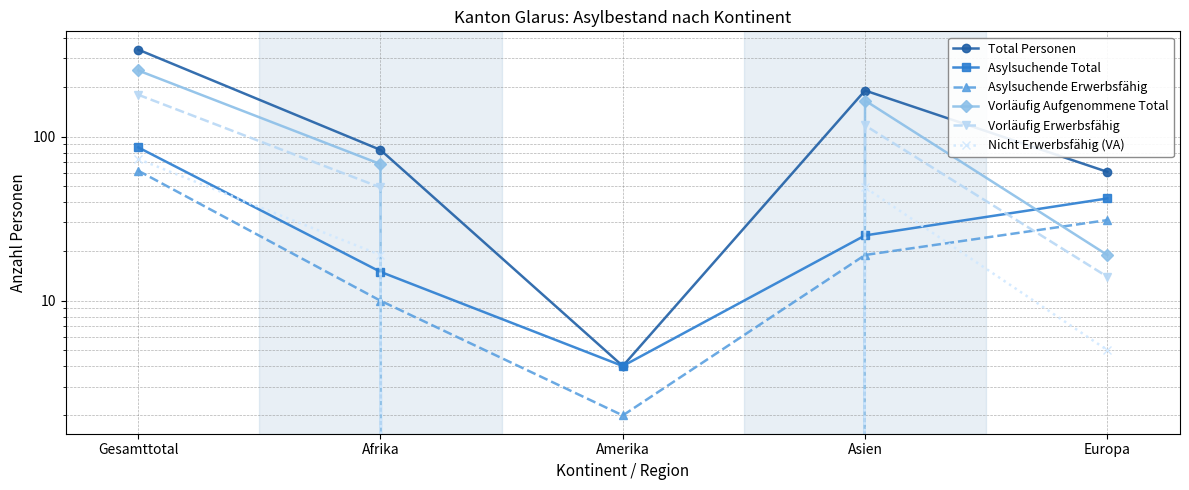

What is the sum of all Vorläufig Erwerbsfähig values?

360